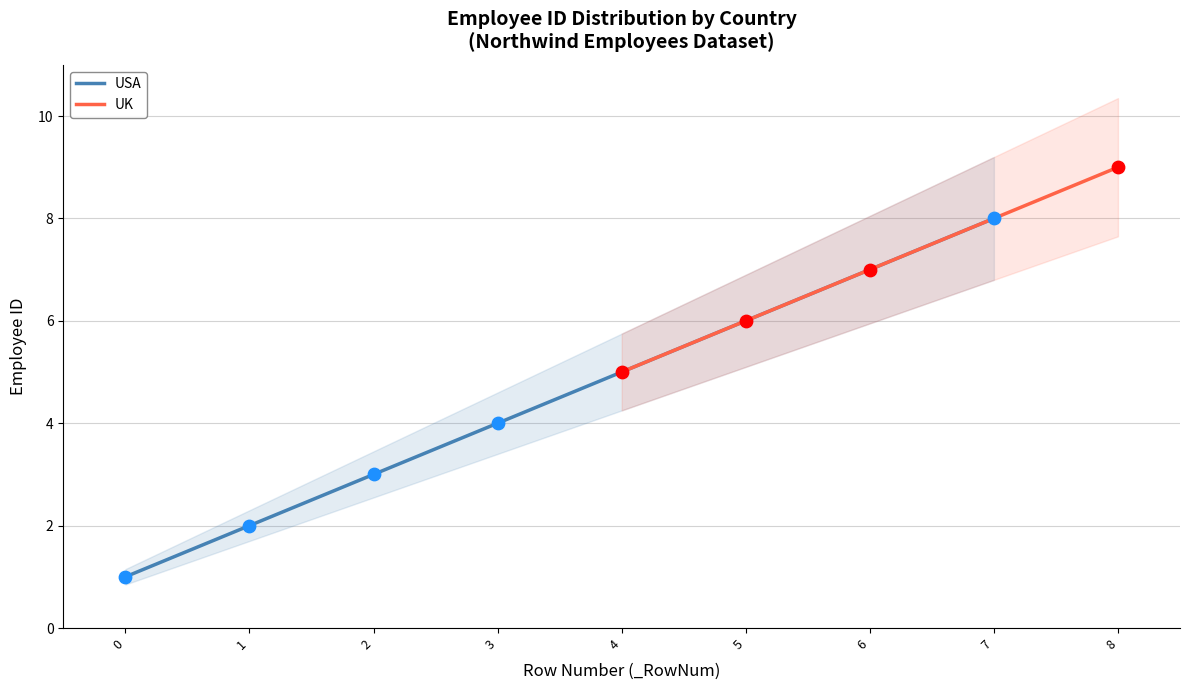

What is the lowest value of the USA series?

1.0